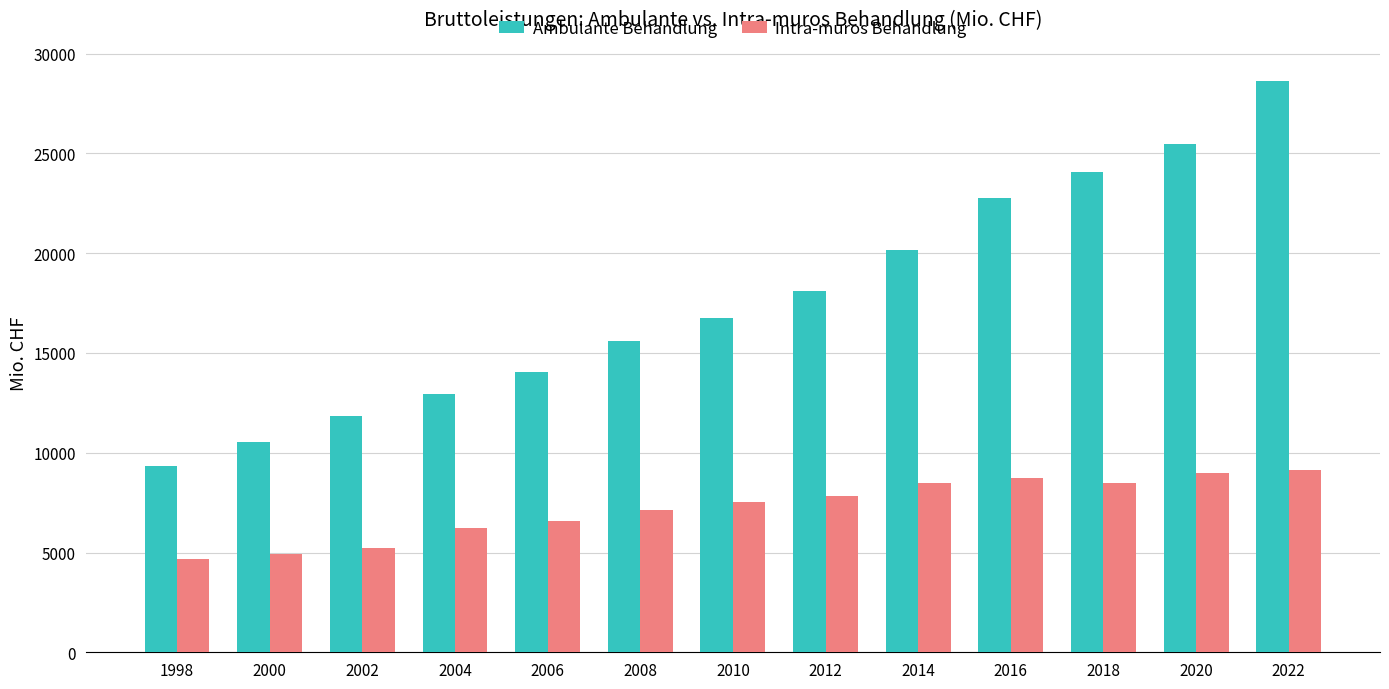

What is the difference between the maximum and minimum values in the Intra-muros Behandlung series?

4432.1